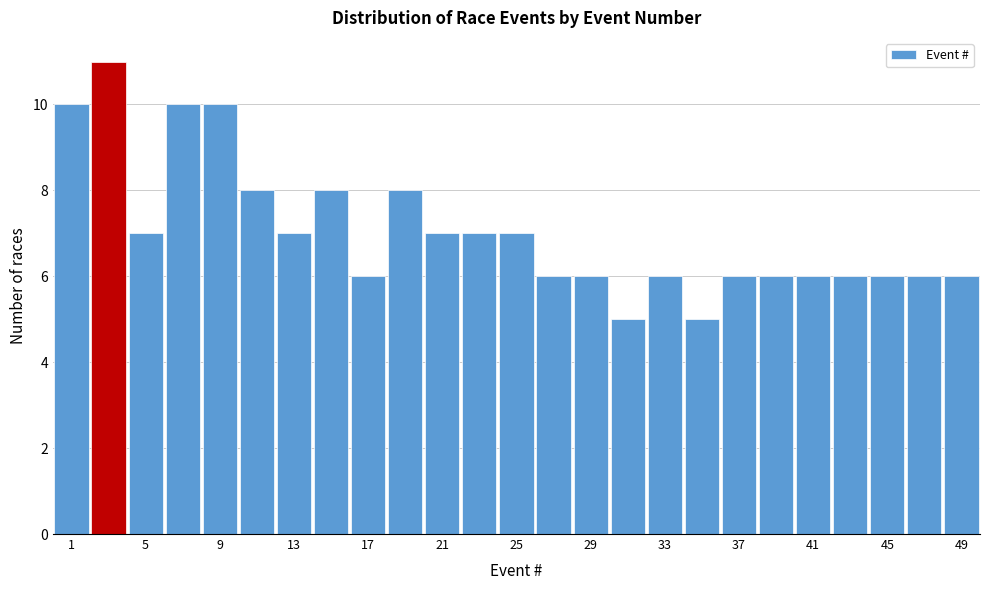

Reading left to right, transcribe this chart: for each bar, give the range it covers on the x-axis and its height. The values are not printed on the chart, so give them approximately, as read against the axis.

0.5 to 2.5: 10
2.5 to 4.5: 11
4.5 to 6.5: 7
6.5 to 8.5: 10
8.5 to 10.5: 10
10.5 to 12.5: 8
12.5 to 14.5: 7
14.5 to 16.5: 8
16.5 to 18.5: 6
18.5 to 20.5: 8
20.5 to 22.5: 7
22.5 to 24.5: 7
24.5 to 26.5: 7
26.5 to 28.5: 6
28.5 to 30.5: 6
30.5 to 32.5: 5
32.5 to 34.5: 6
34.5 to 36.5: 5
36.5 to 38.5: 6
38.5 to 40.5: 6
40.5 to 42.5: 6
42.5 to 44.5: 6
44.5 to 46.5: 6
46.5 to 48.5: 6
48.5 to 50.5: 6